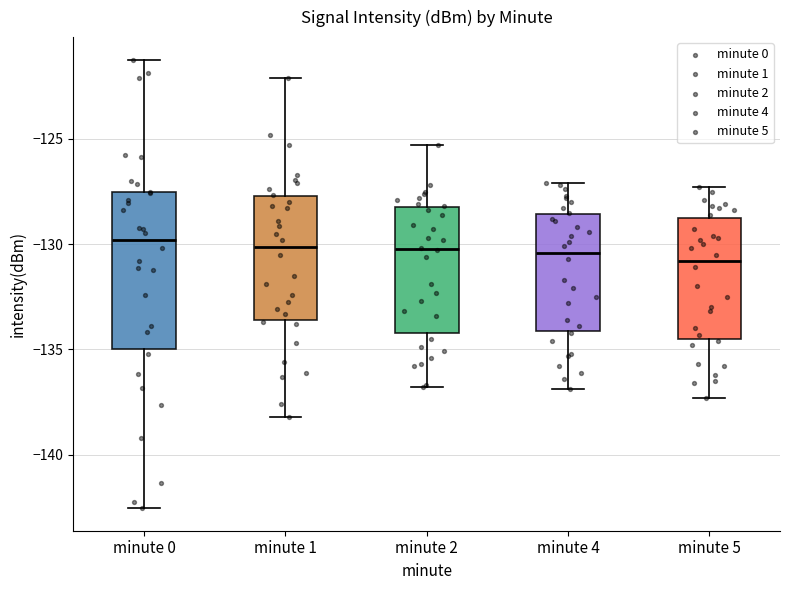

Where does the upper whisker of the box for minute 0 end on the y-axis? The values are not printed on the chart, so give them approximately, as read against the axis.

-121.0